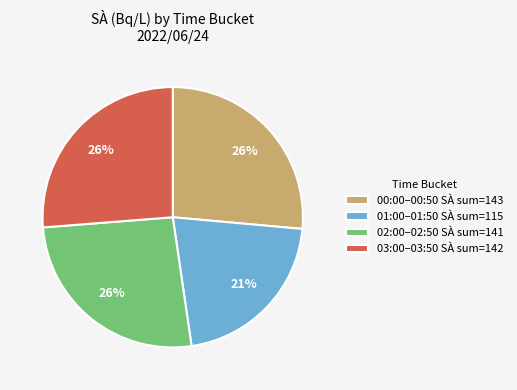

How many segments does this pie chart have?

4